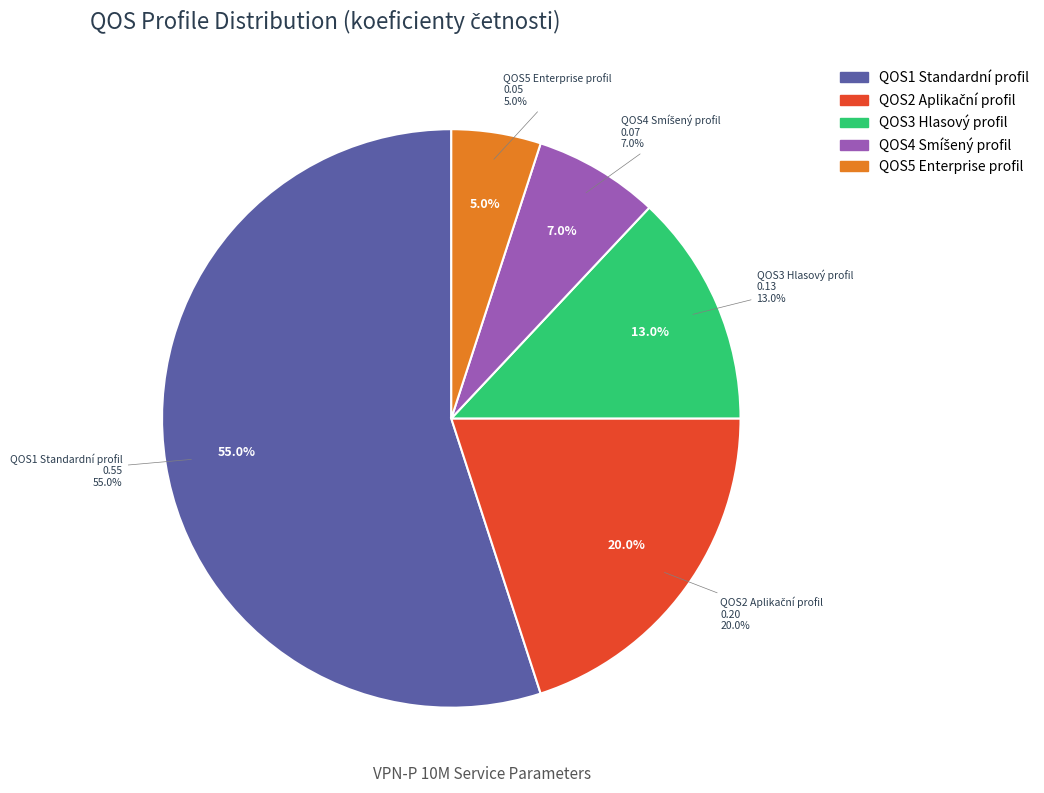

What portion of the pie excludes QOS4 Smíšený profil?

93.0%